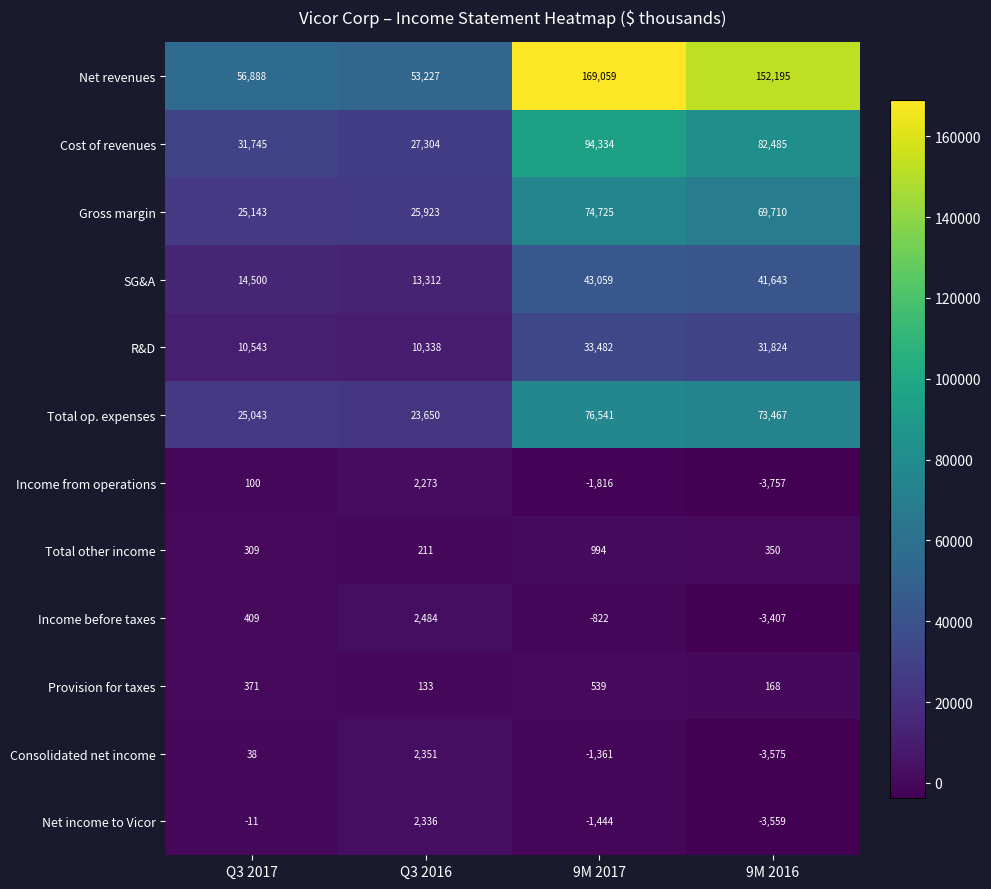

Count the number of data series in this chart.

12